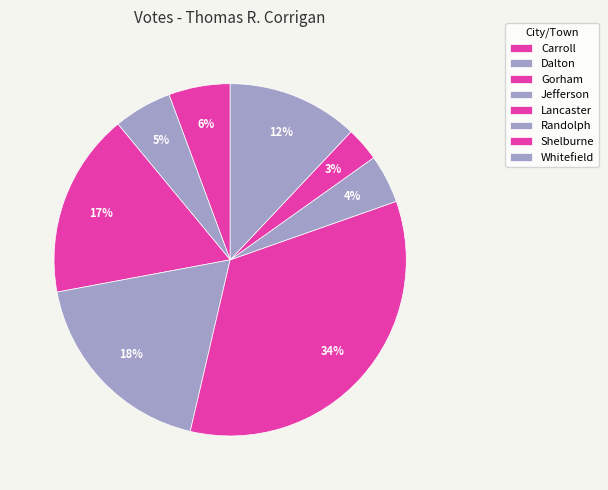

To the nearest percent, what is the difference between the largest and smallest slice percentages?

31%